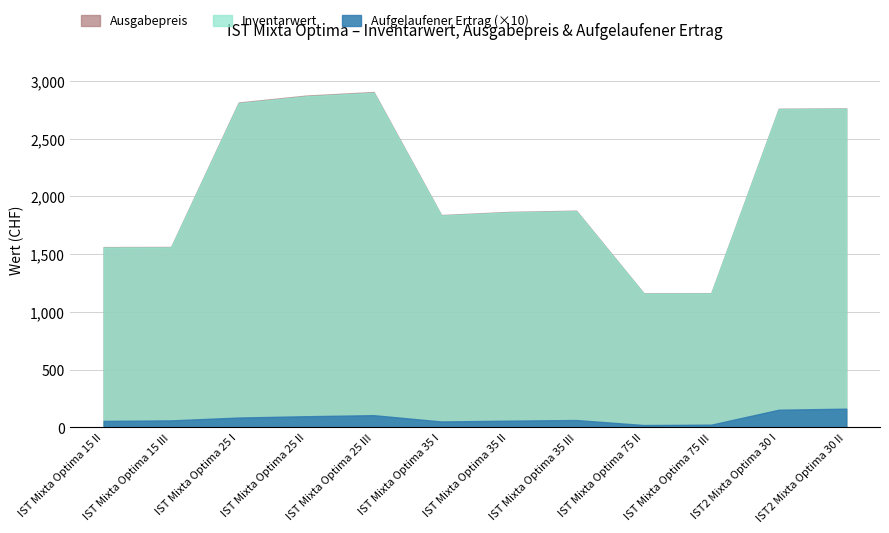

At IST Mixta Optima 35 I, list the series in order from smallest to largest.

Aufgelaufener Ertrag, Inventarwert, Ausgabepreis